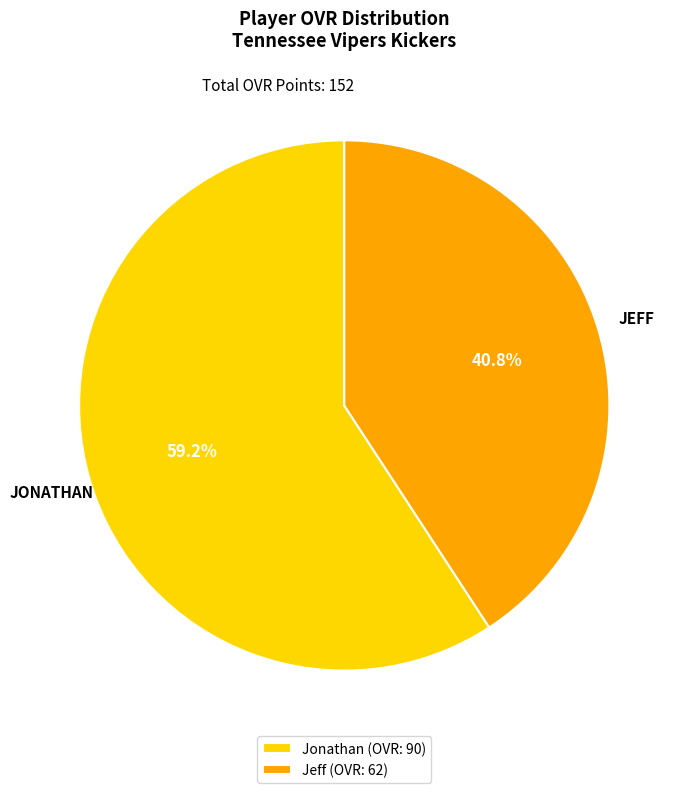

Which category has the biggest portion of the pie?

Jonathan